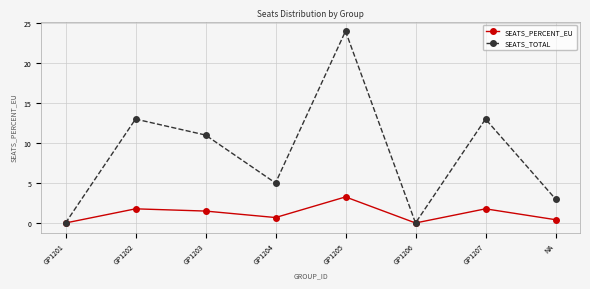

What is the average value of the SEATS_TOTAL series?

8.6